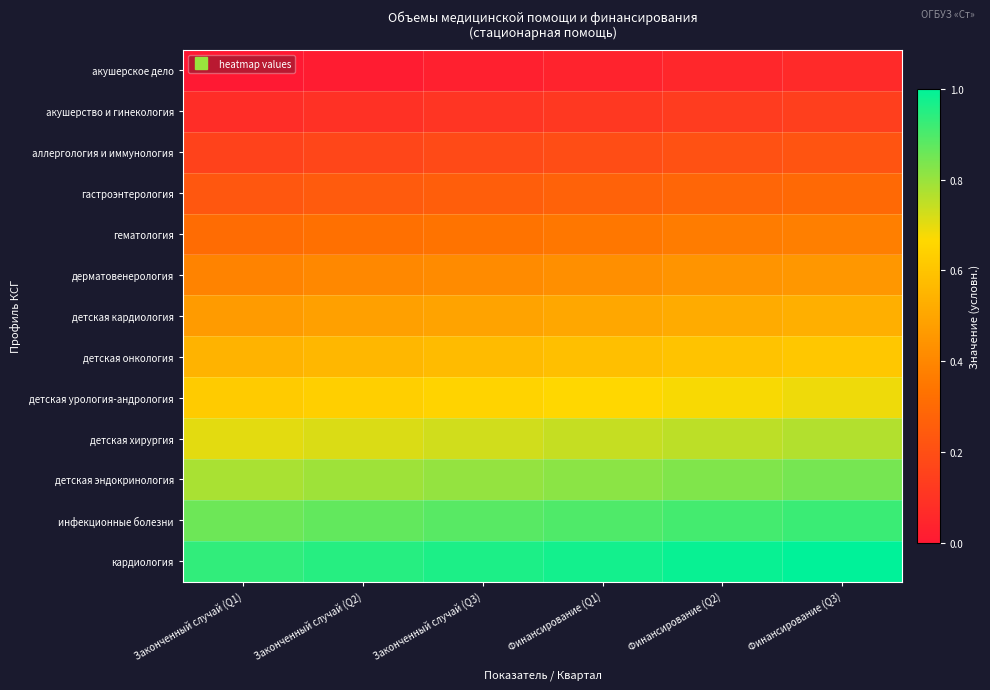

Which series has the largest total across all categories?

кардиология